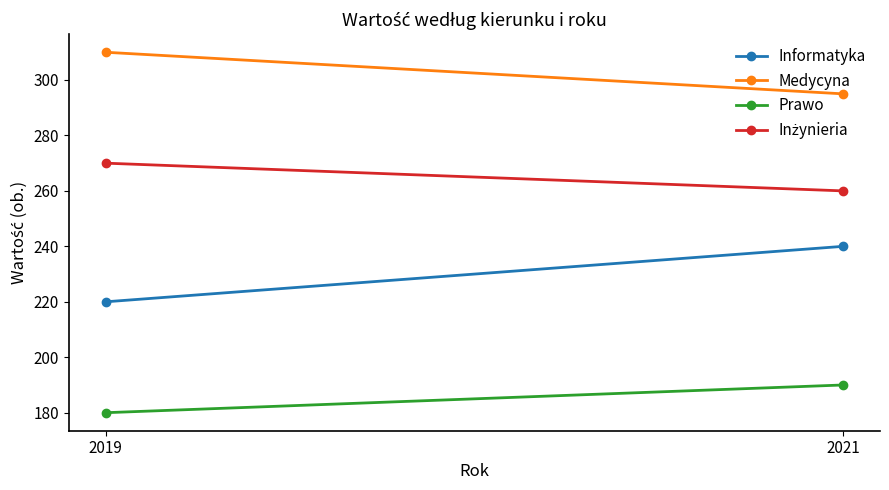

What is the value of the Medycyna point at the 1st from the left?

310